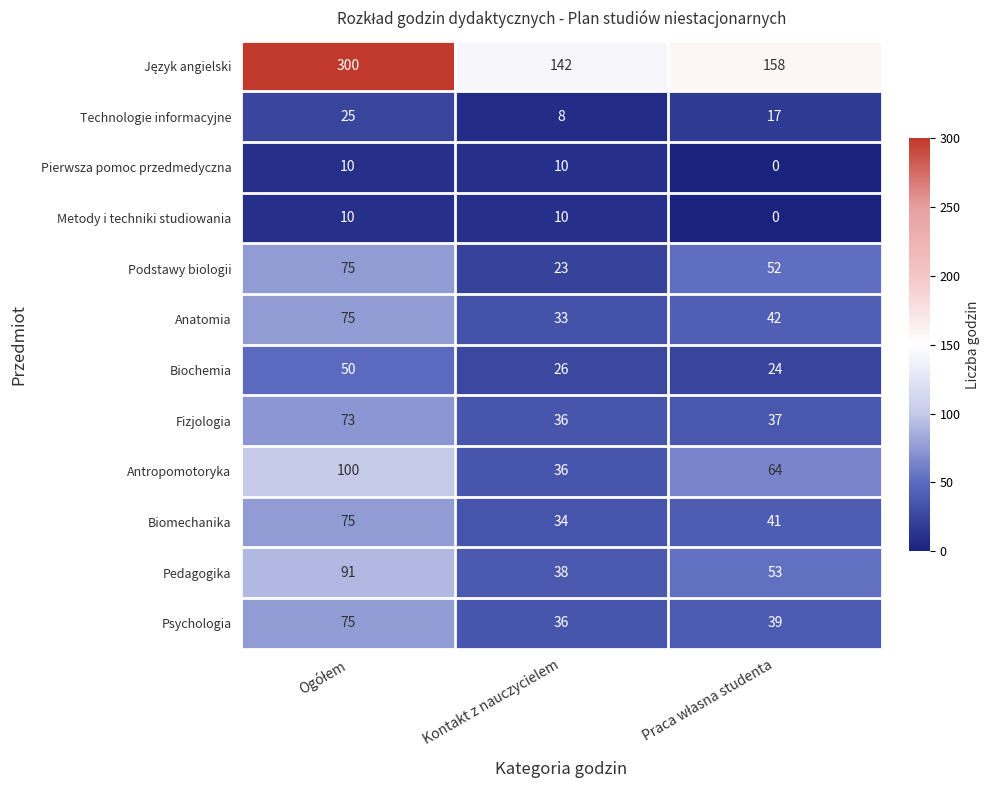

What is the lowest value of the Podstawy biologii series?

23